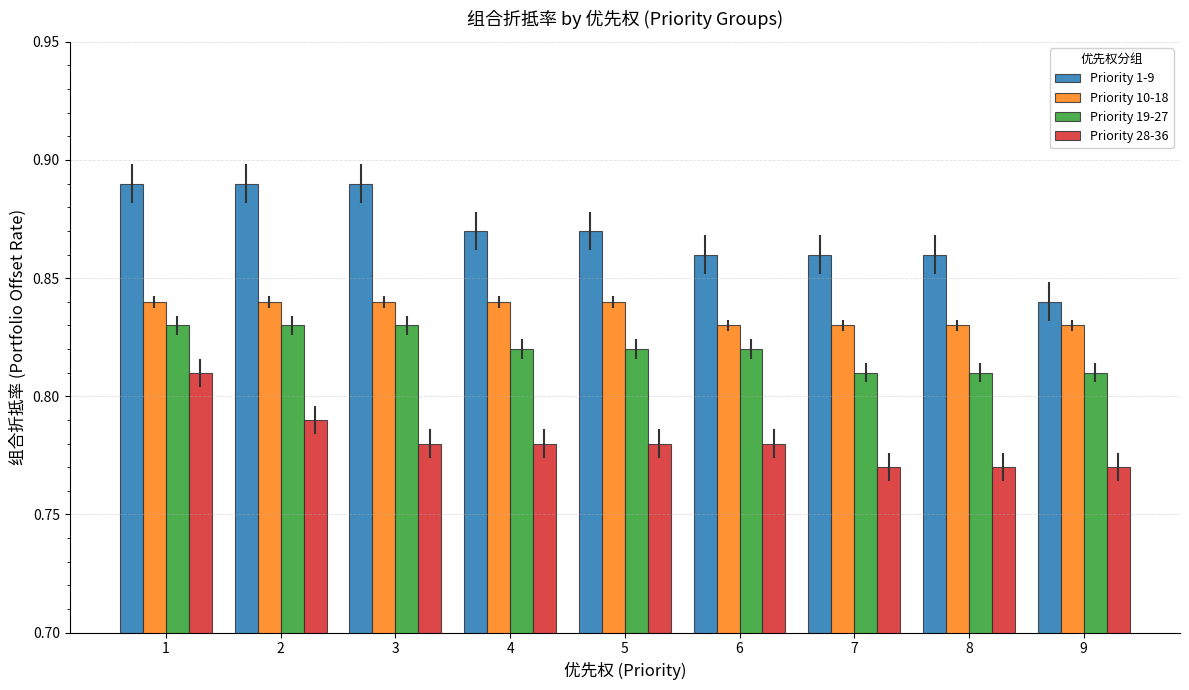

At which label is Priority 1-9 closest to 0?

9